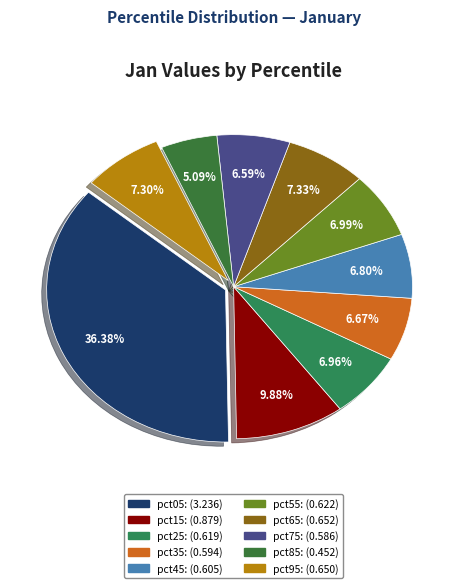

Which slice is the smallest?

pct85